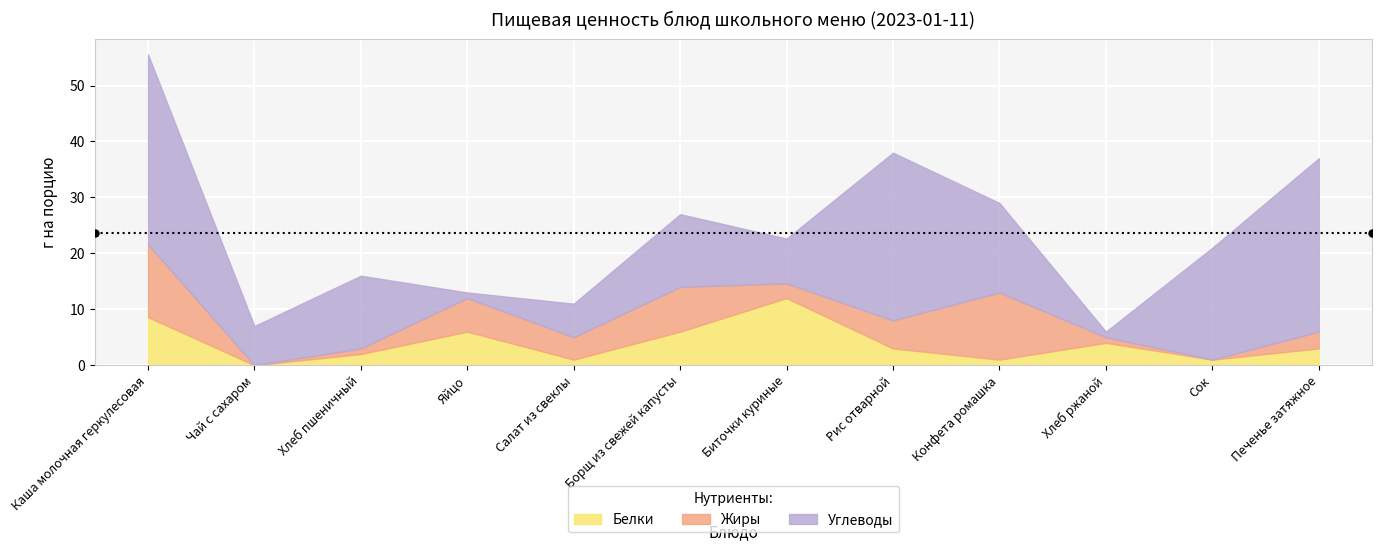

At which label does Углеводы reach its minimum?

Яйцо